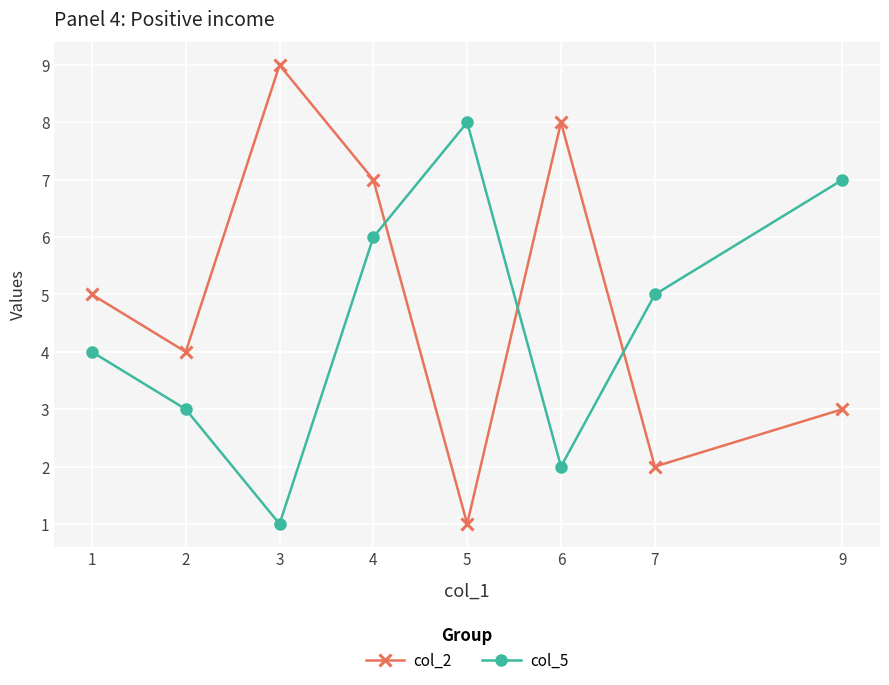

What is the greatest value displayed?

9